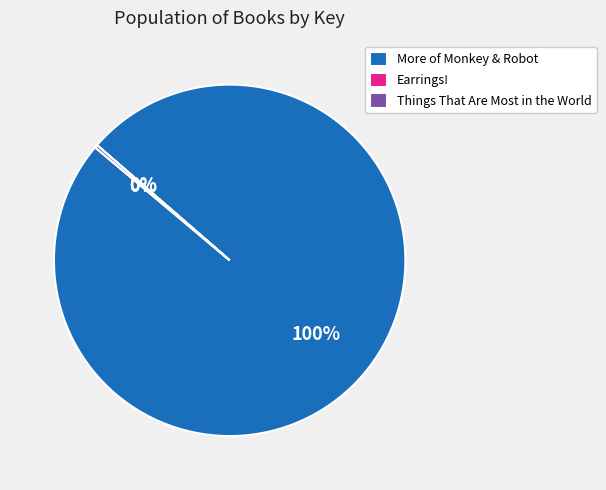

To the nearest percent, what percentage of the pie is More of Monkey & Robot?

100%